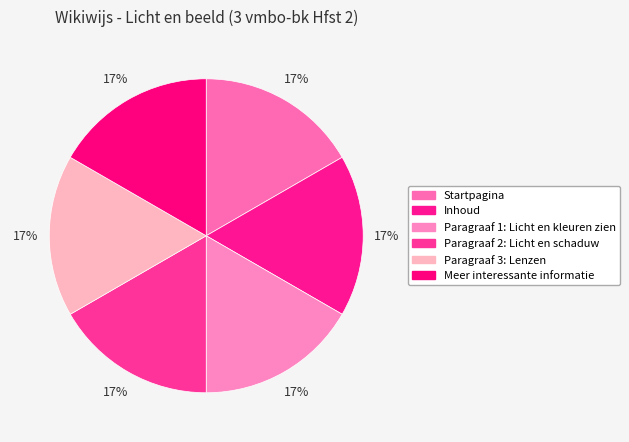

What portion of the pie excludes Paragraaf 3: Lenzen?

83.3%